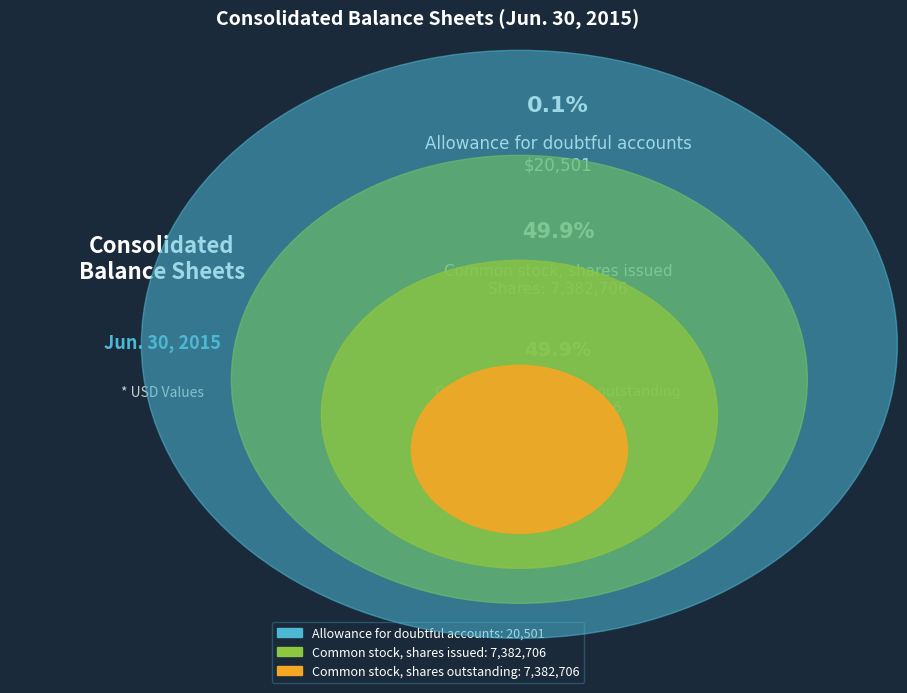

Rank the categories by value from highest to lowest.

Common stock, shares issued, Common stock, shares outstanding, Allowance for doubtful accounts